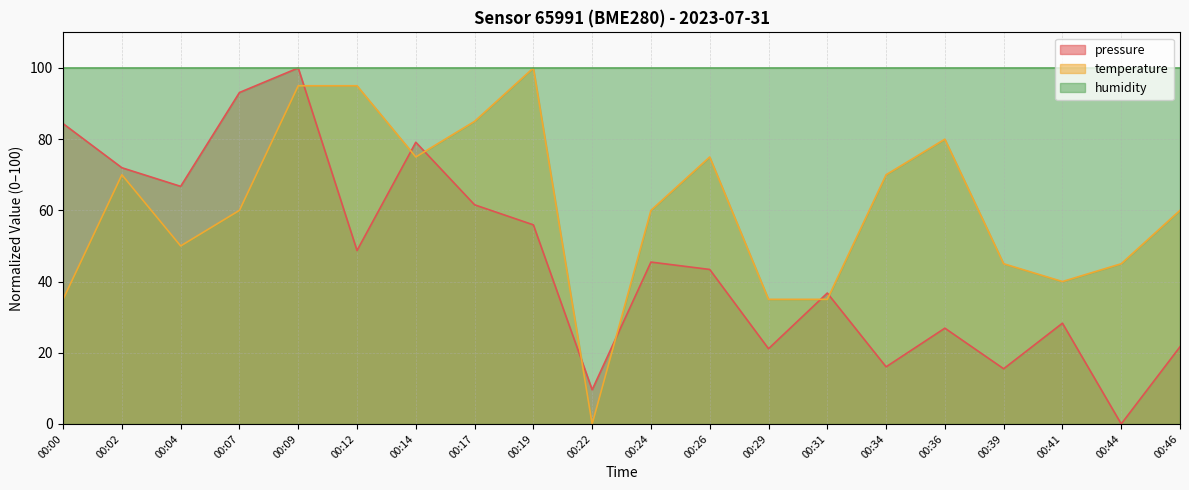

True or false: pressure and temperature cross at least once.

True